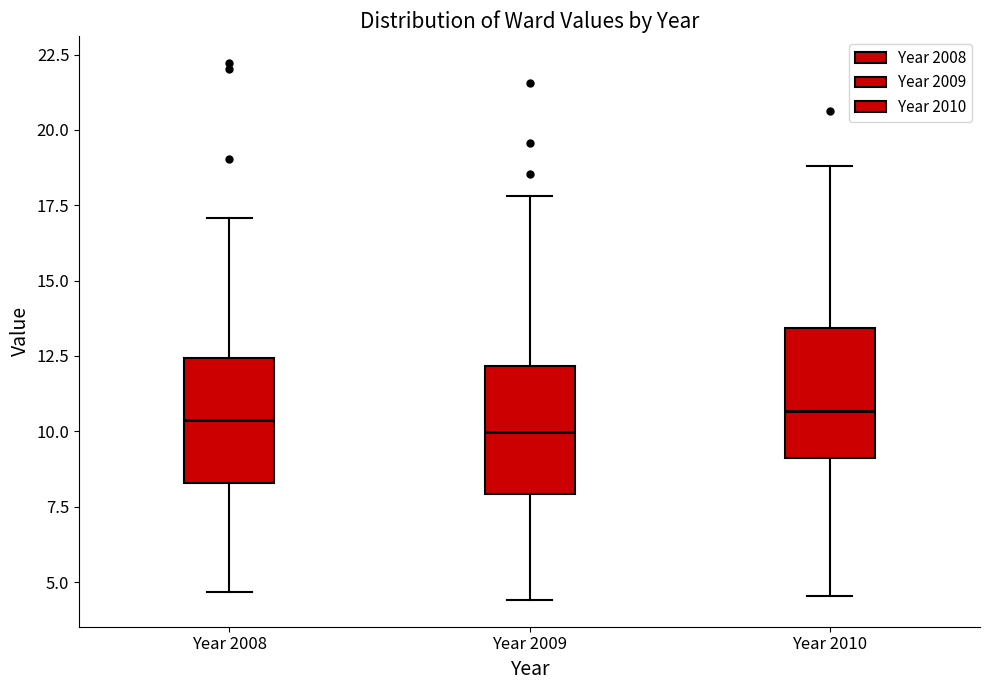

Reading left to right, transcribe this box plot: for each box, give where its median line is, the range the box spans, and where its two whiskers end, as read against the y-axis. The values are not printed on the chart, so give them approximately, as read against the axis.

Year 2008: median 10.5, box 8.5 to 12.5, whiskers 4.5 to 17.0
Year 2009: median 10.0, box 8.0 to 12.0, whiskers 4.5 to 18.0
Year 2010: median 10.5, box 9.0 to 13.5, whiskers 4.5 to 19.0